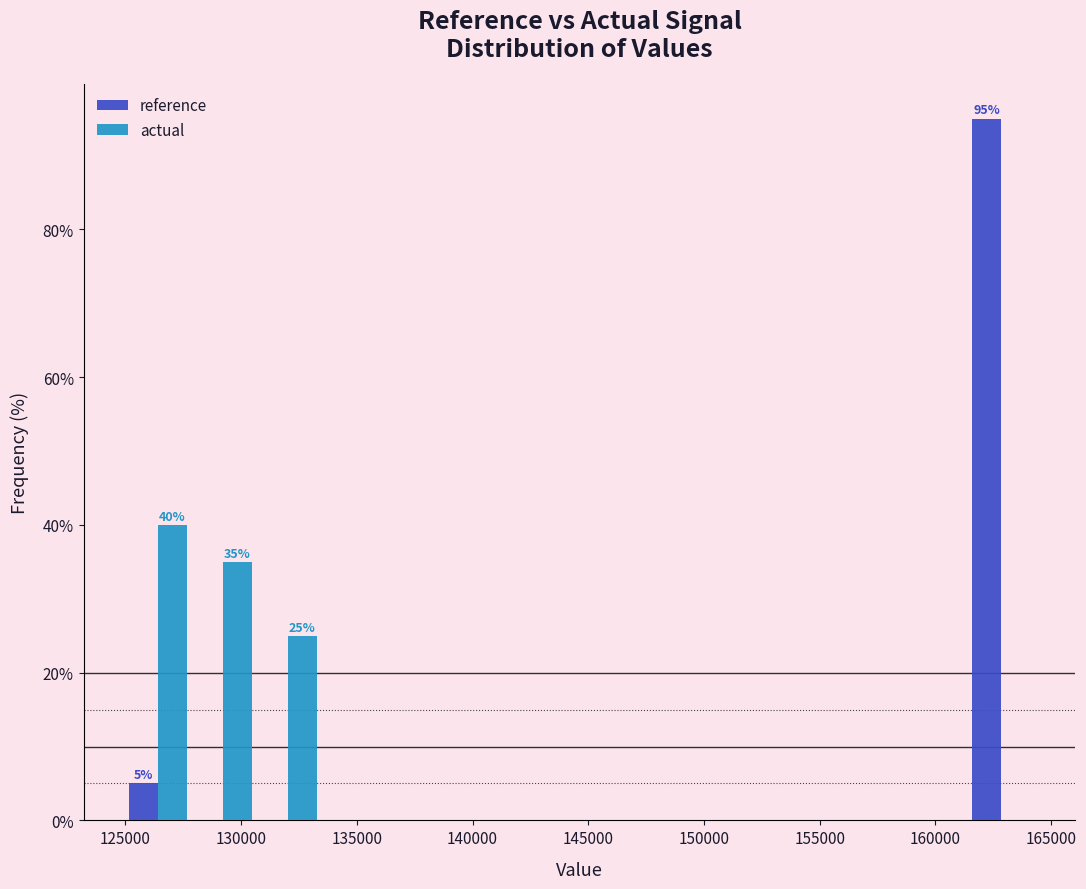

In the reference series, which range on the x-axis has the tallest bar?

161500 to 164000